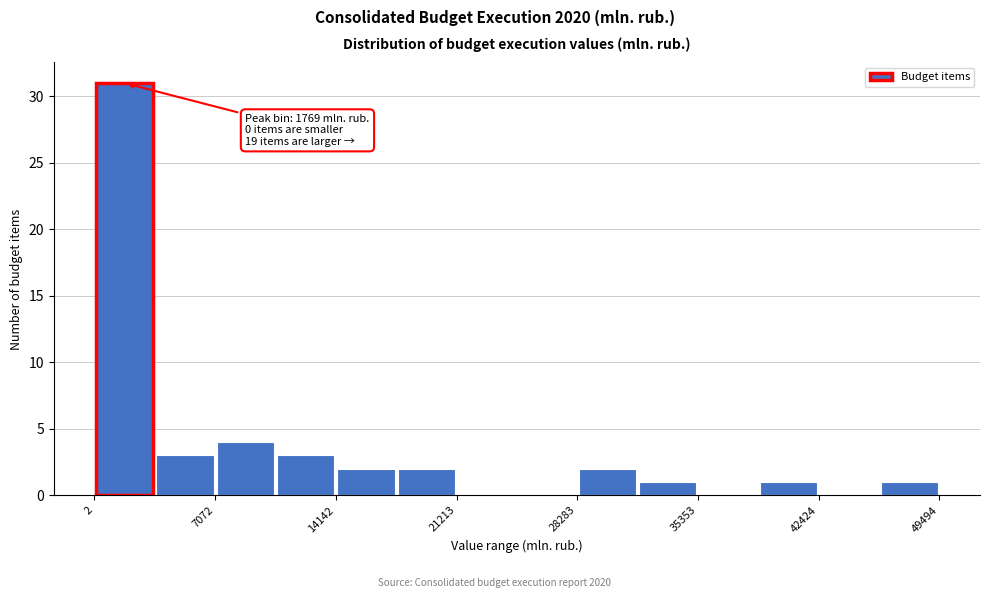

Around what value on the x-axis is the tallest bar? Give the approximate position of its centre, as read against the axis.

2000